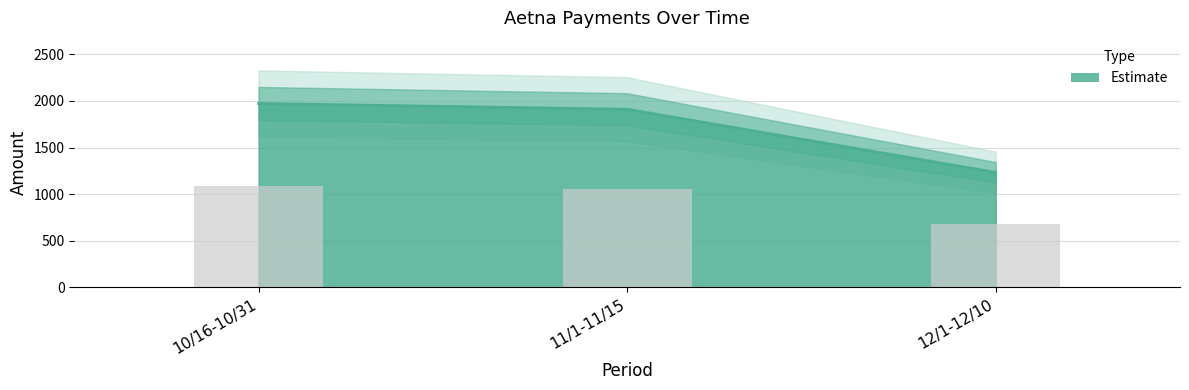

How many bars are there in total?

3